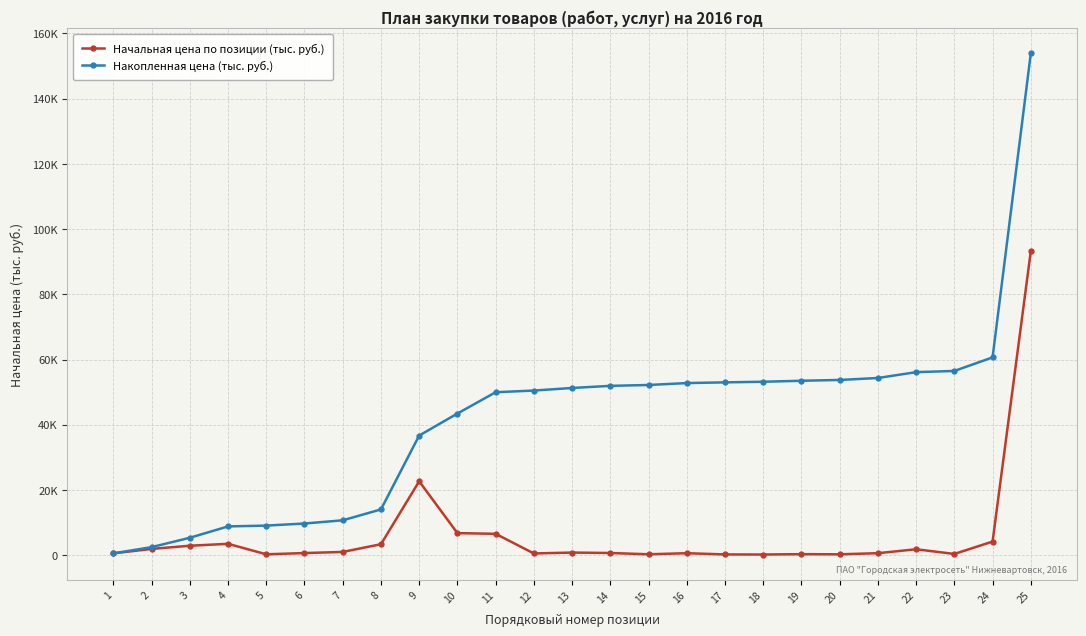

Reading left to right, list all the values displayed in this chart.

Начальная цена по позиции (тыс. руб.): 544	1907	2882	3475	255	636	981	3347	22650	6750	6540	515	788	654	262	591	215	190	300	250	599	1800	365	4161	93220
Накопленная цена (тыс. руб.): 544	2451	5333	8808	9063	9699	10680	14027	36677	43427	49967	50482	51270	51924	52186	52777	52992	53182	53482	53732	54331	56131	56496	60657	153877